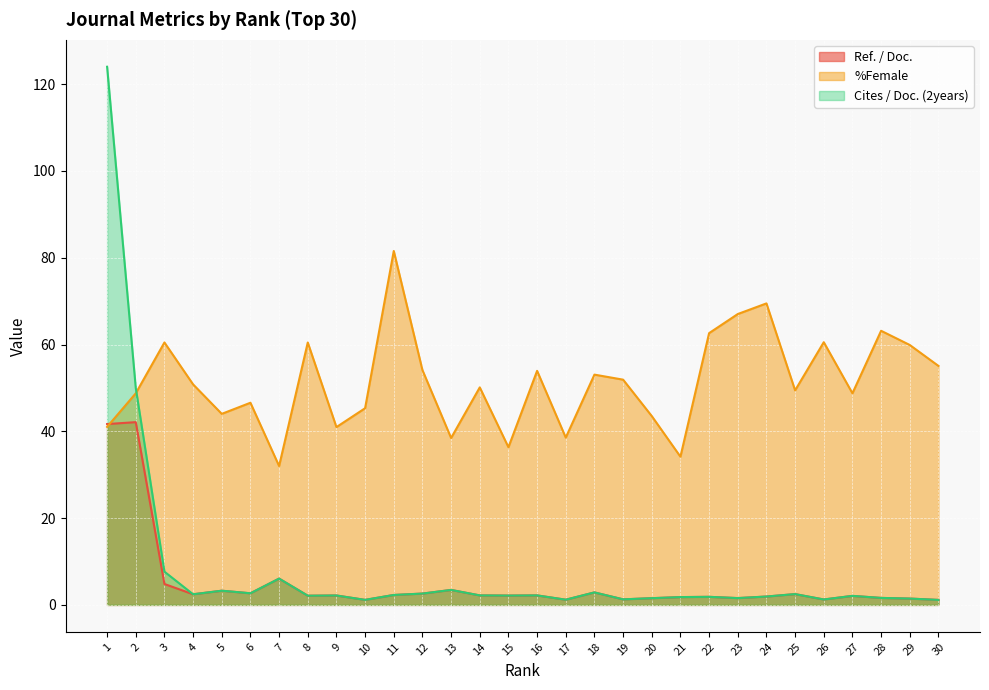

True or false: Cites / Doc. (2years) has more than 2 interior local peaks.

True